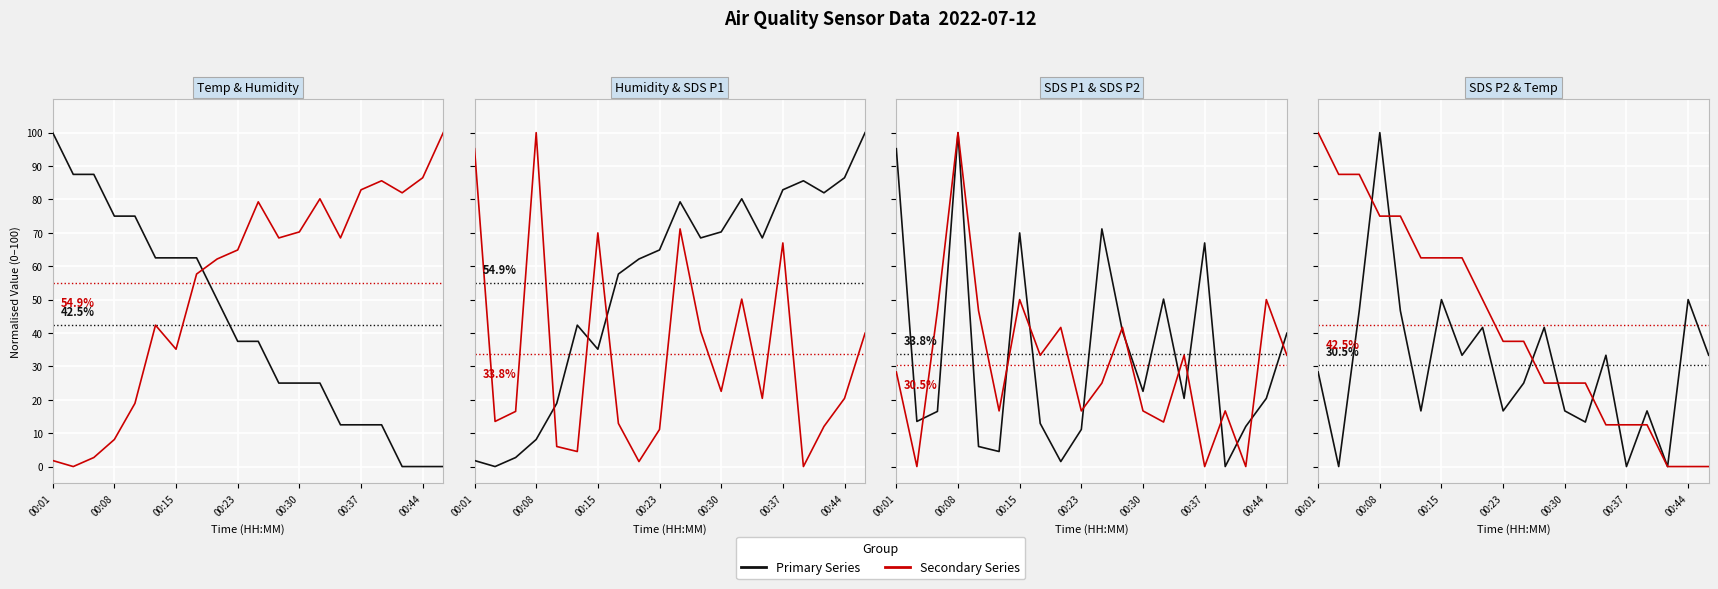

The value of SDS_P2 at 16 is 16.7. True or false?

True